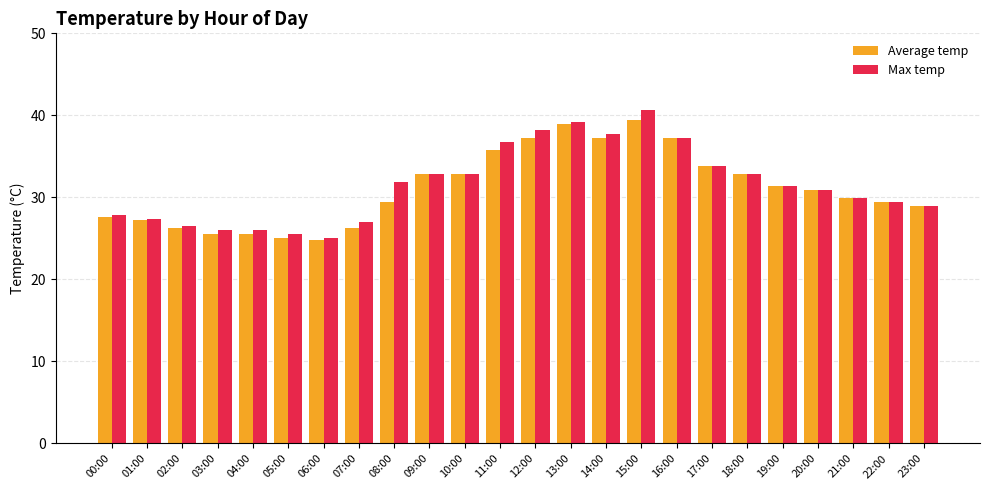

Which series changed the most between 12:00 and 17:00?

Max temp